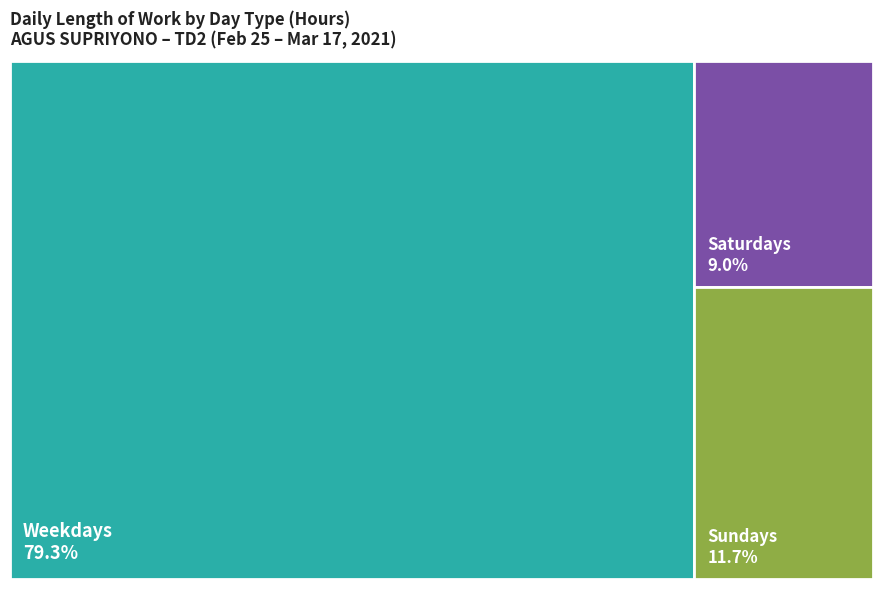

The Sat (27) slice represents 12% of the pie. True or false?

False